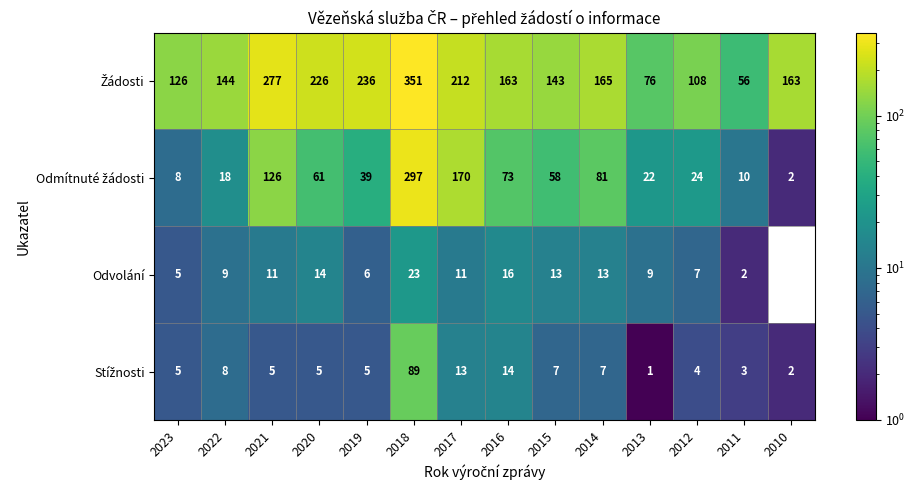

What is the total value across all series at 2011?

71